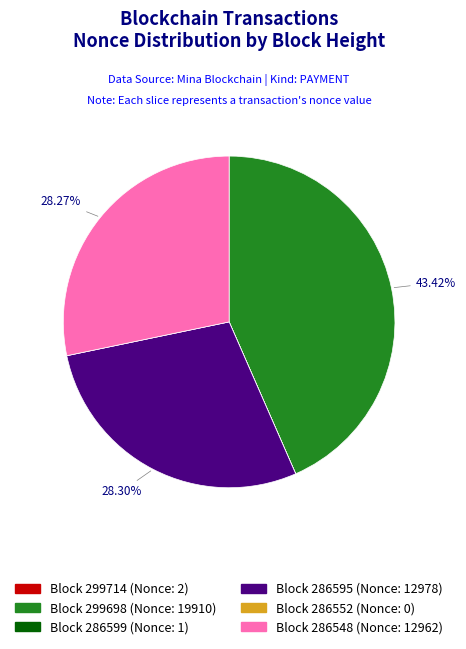

Does any single category account for the majority?

No